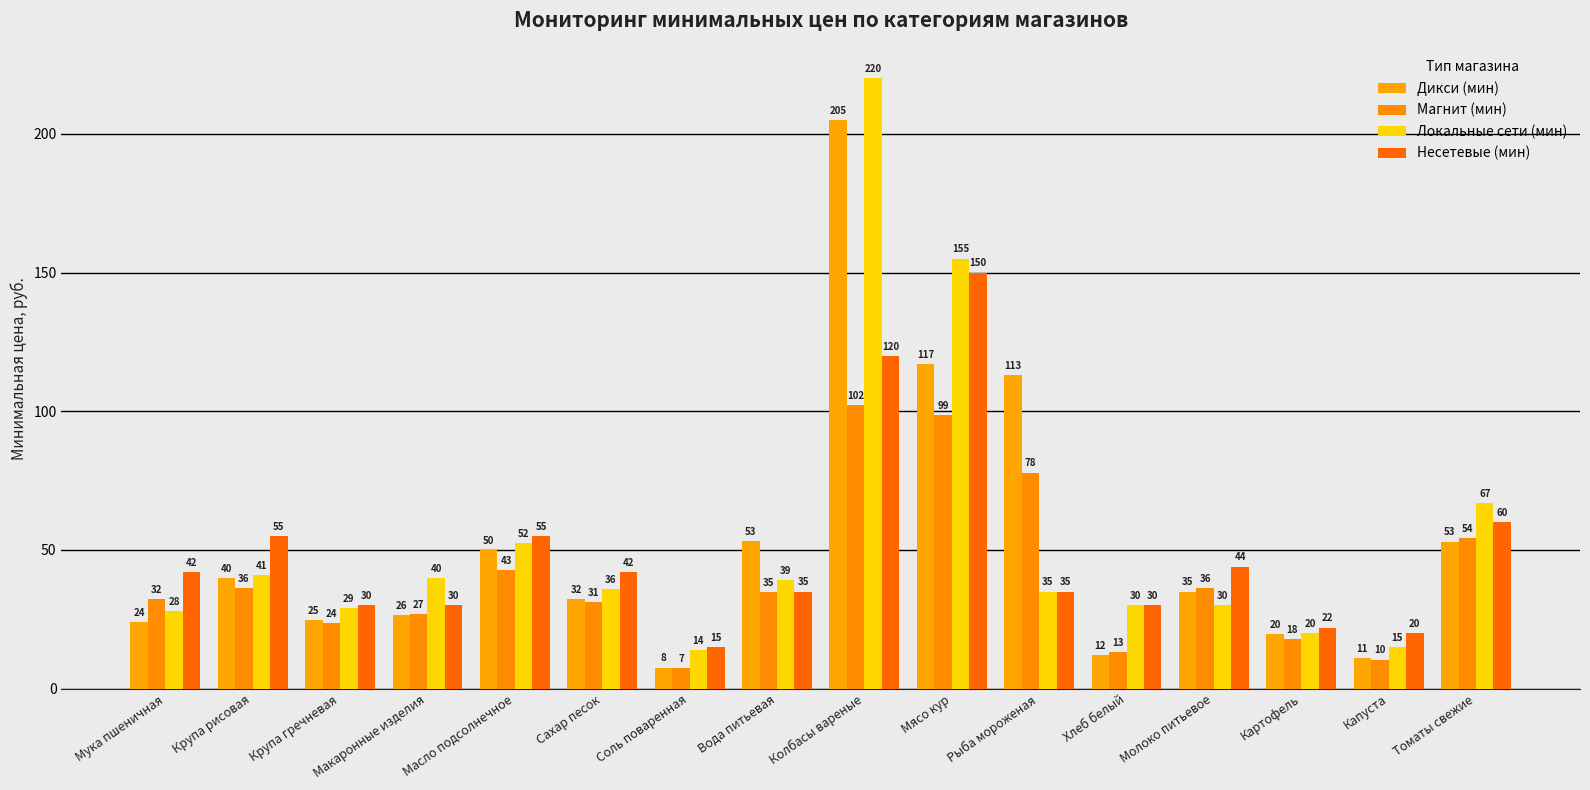

What is the smallest value displayed?

7.3